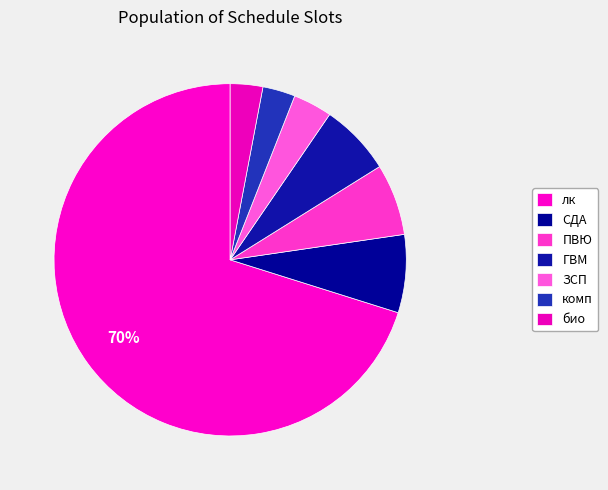

Which slice is the smallest?

комп